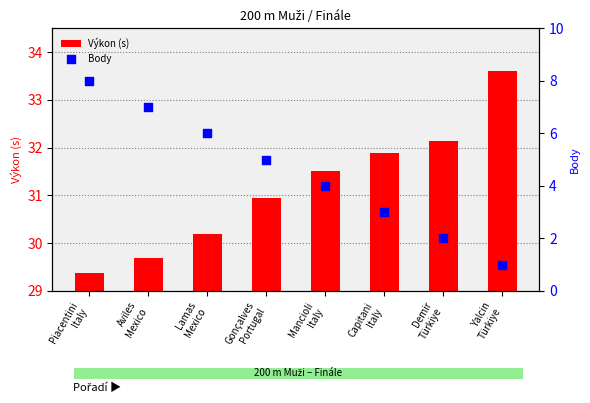

Which series has the largest Y range (max minus min)?

Body